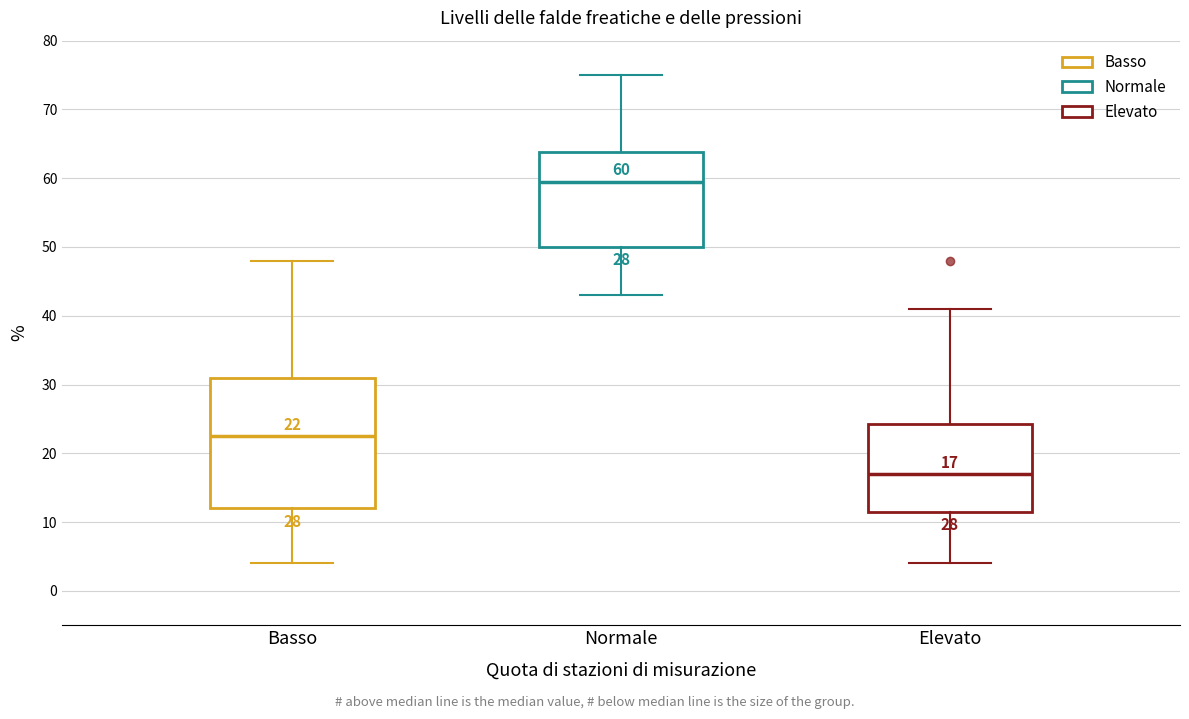

Which box has the lowest median line?

Elevato